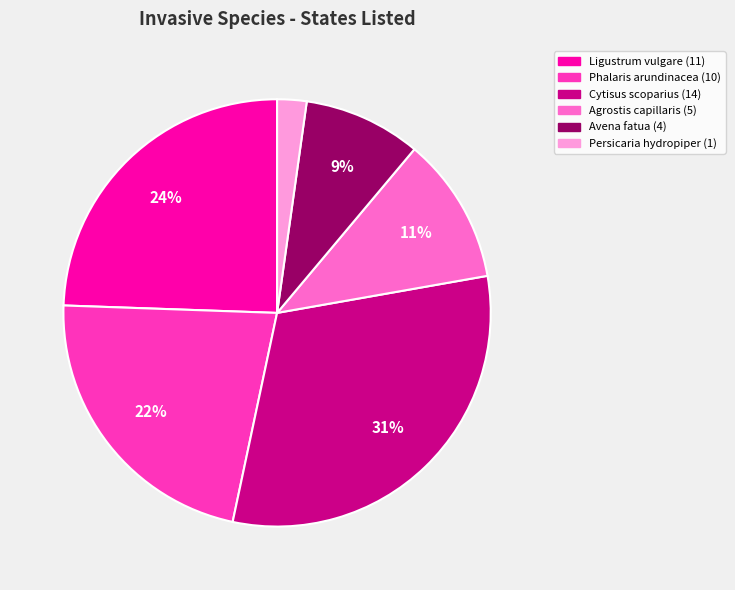

Is Phalaris arundinacea the majority of the pie?

No